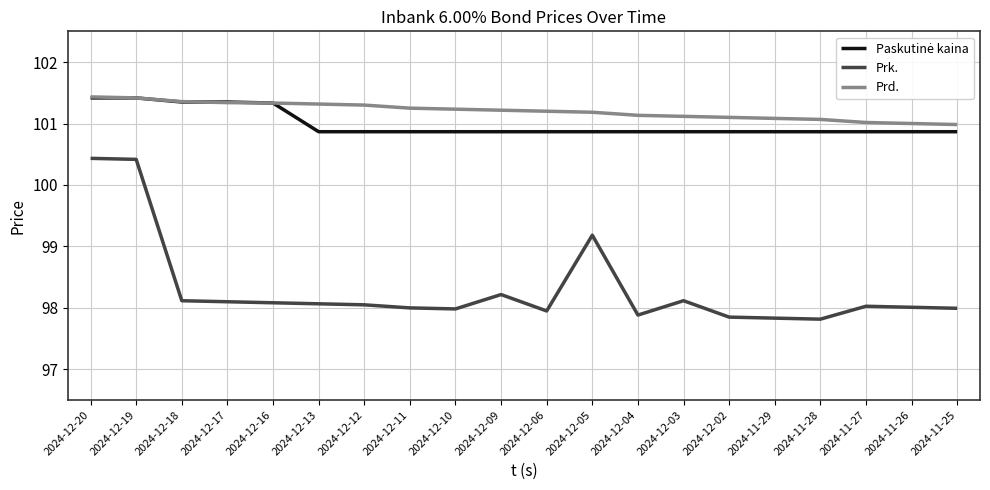

How many lines are shown in the chart?

3